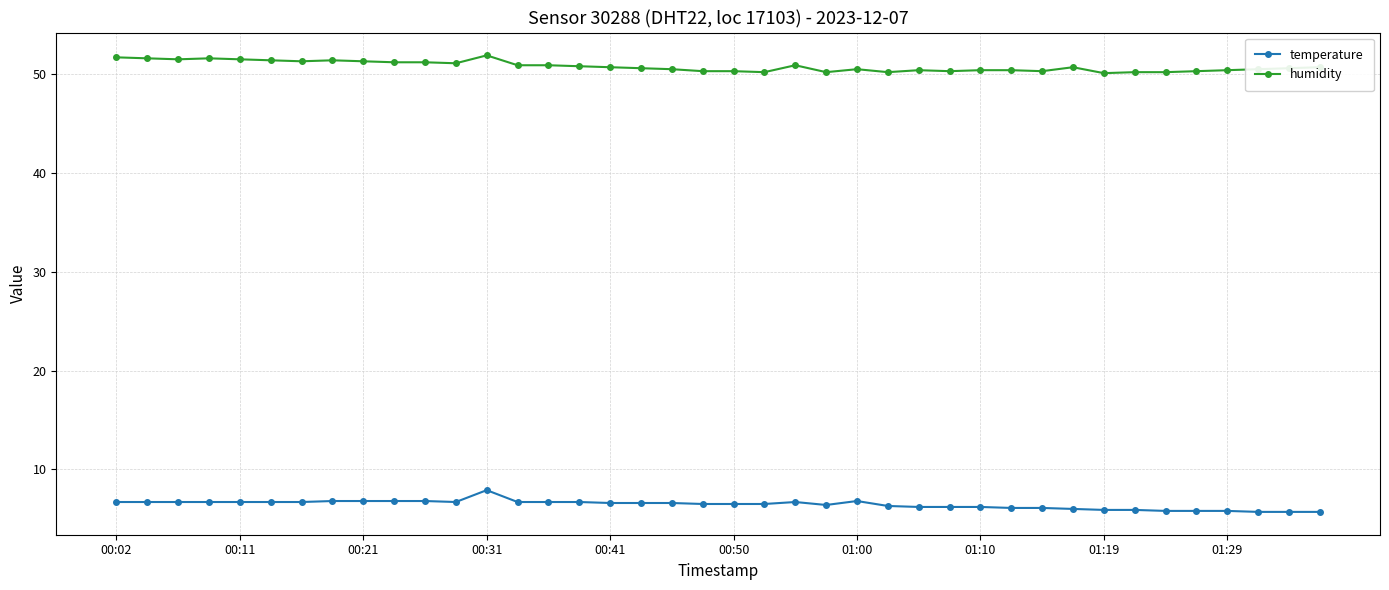

Which series has the largest total across all categories?

humidity